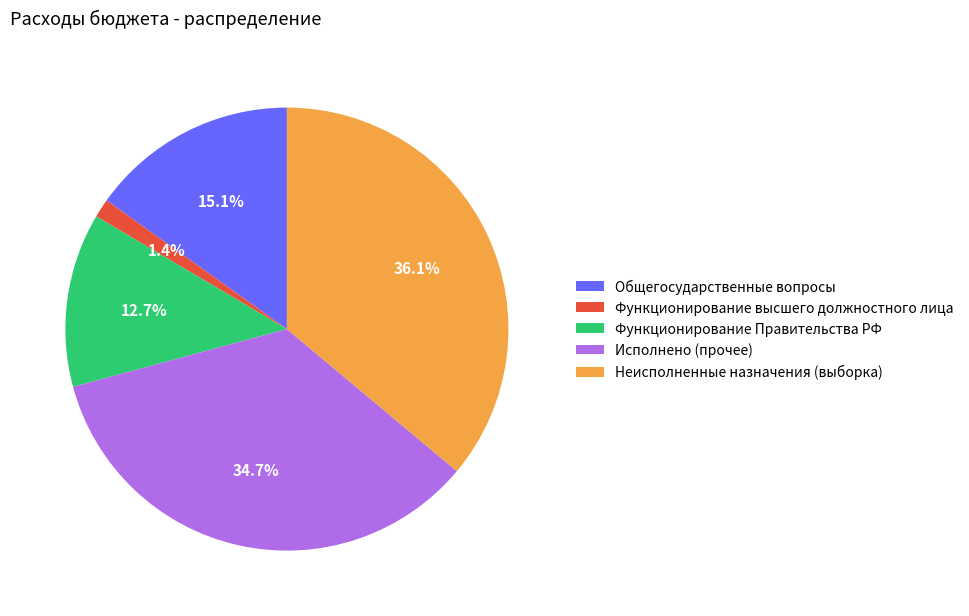

How much of the chart is everything except Функционирование высшего должностного лица?

98.6%